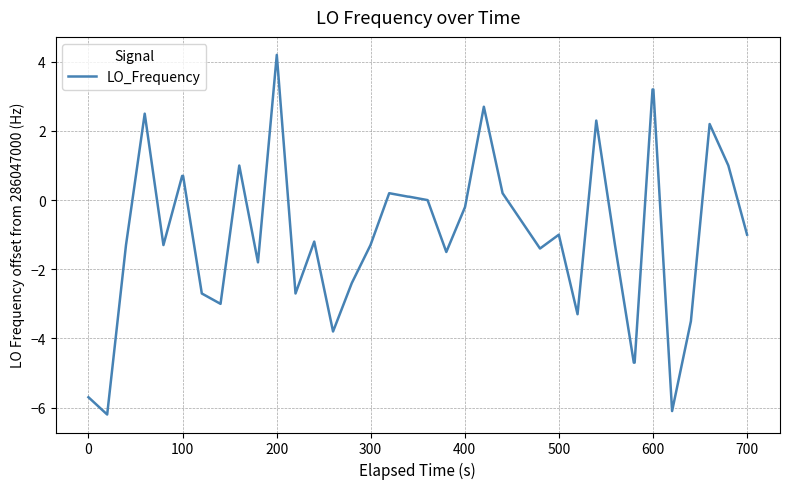

What is the minimum value shown in the chart?

-6.2